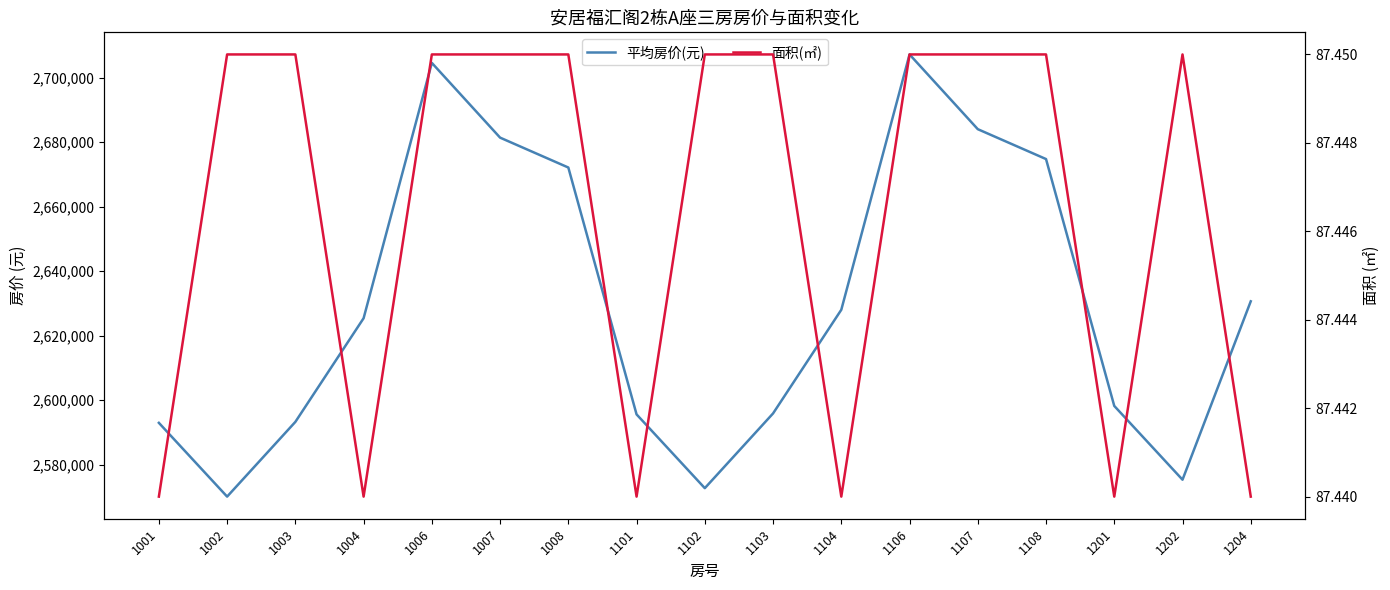

Which label corresponds to the smallest value in the chart?

1001